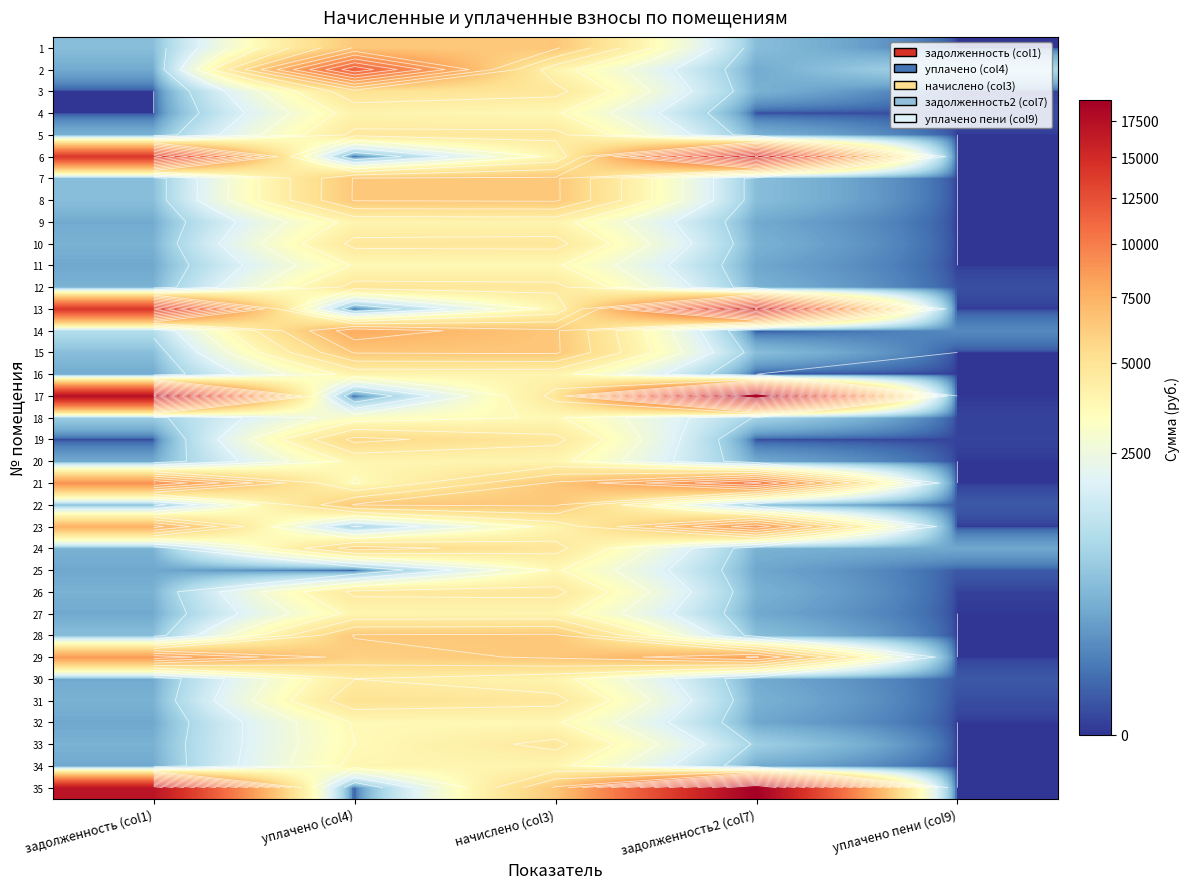

Which category has the highest value in the 26 series?

начислено (col3)